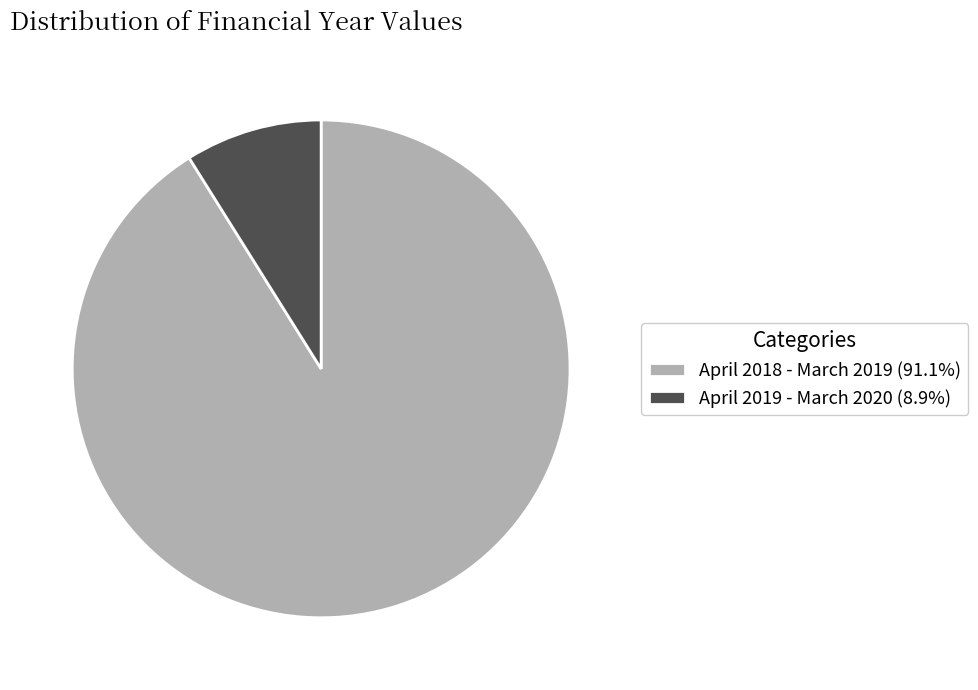

Which slice is the largest?

April 2018 - March 2019